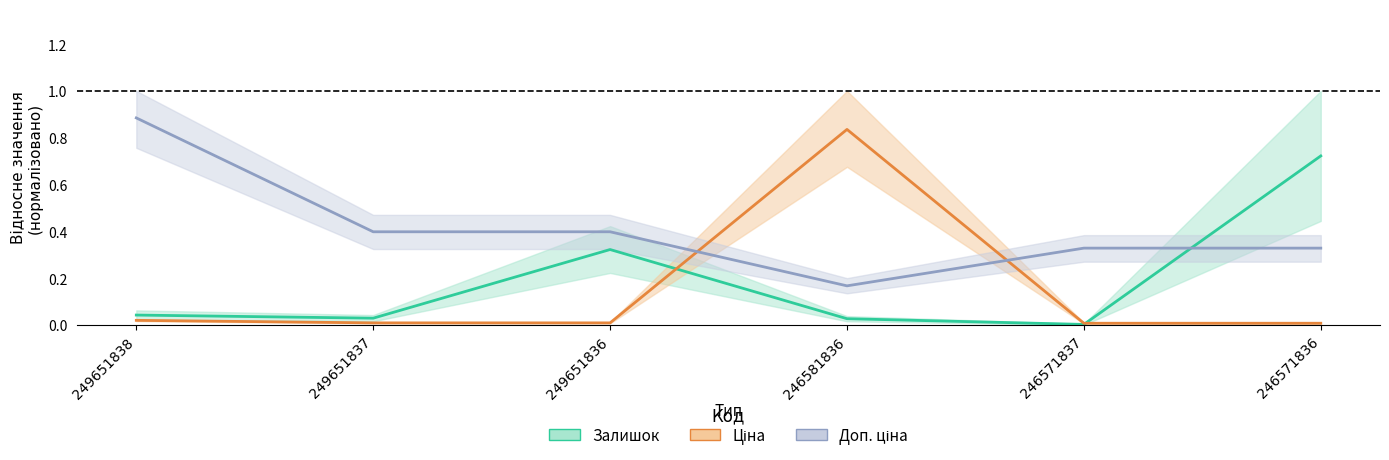

The value of Ціна at 249651837 is 0.0. True or false?

False